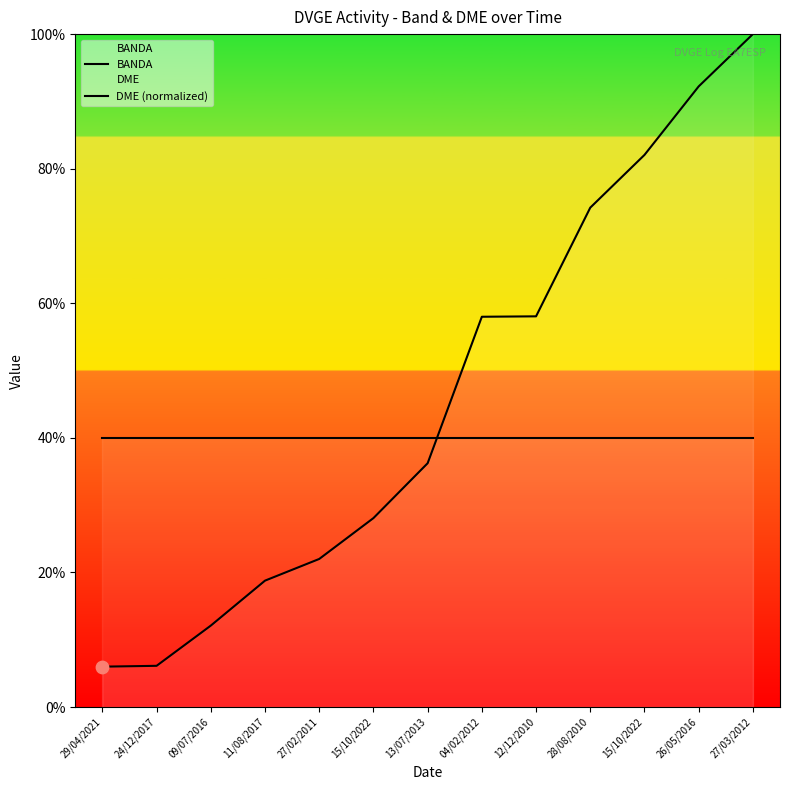

At which category is the sum across all series the highest?

27/03/2012